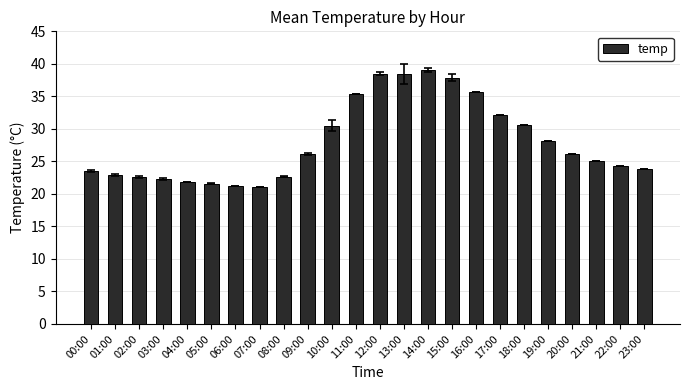

How many data points are less than 26?

12